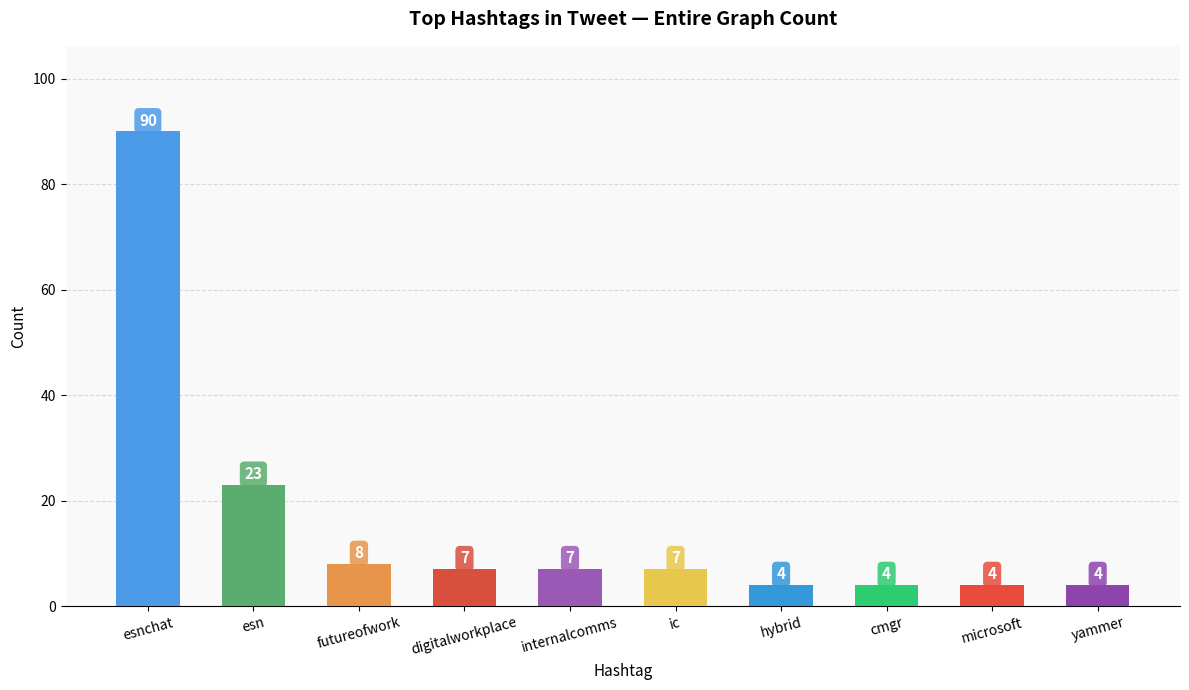

Between microsoft and esnchat, which is larger?

esnchat